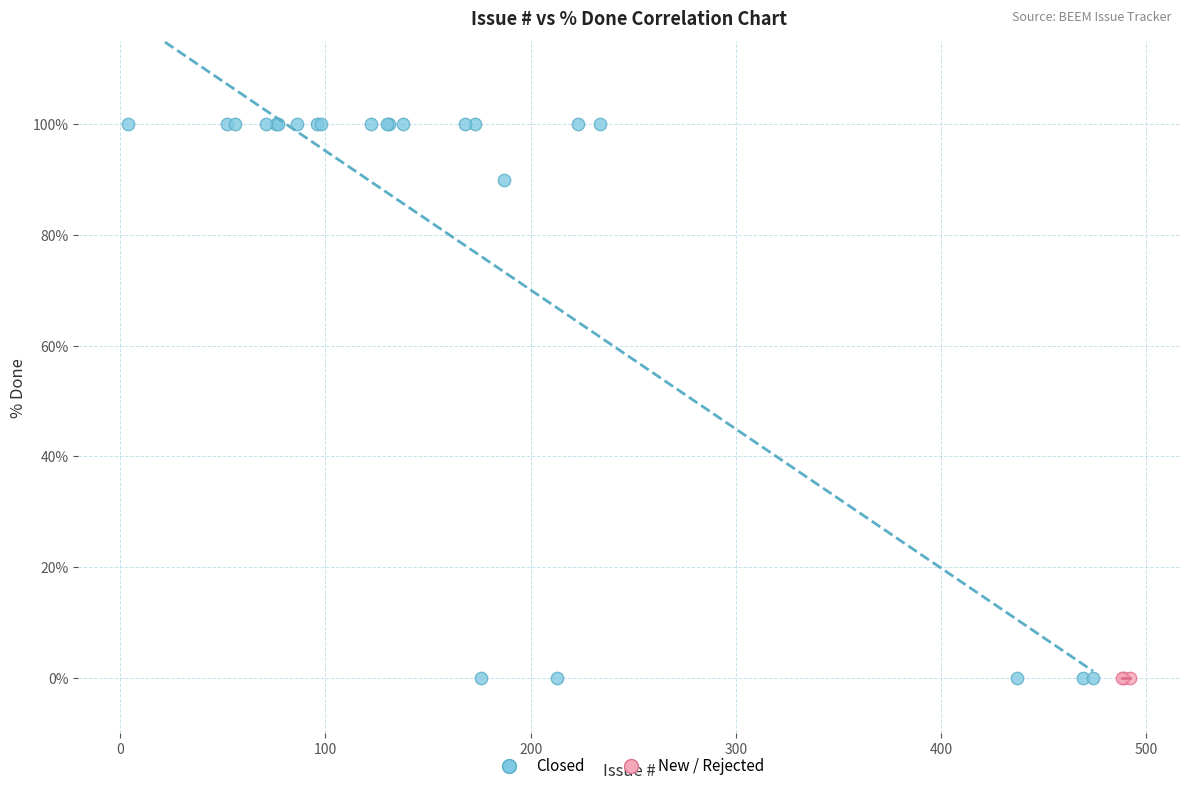

Which series reaches the maximum Y coordinate?

Closed